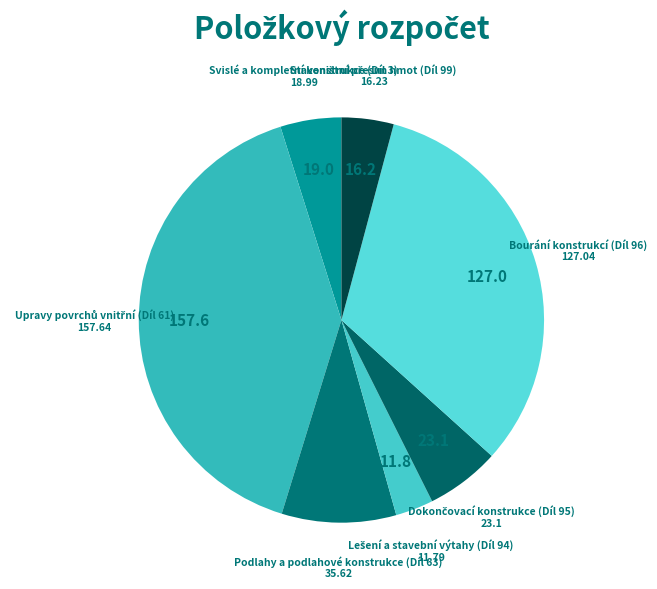

Is there a majority slice in this chart?

No